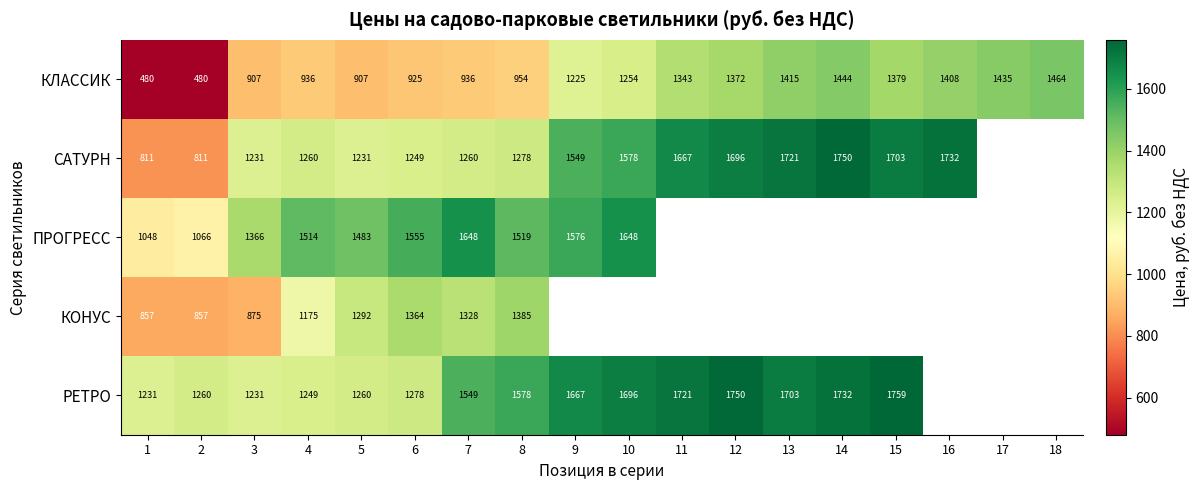

At which category is the sum across all series the highest?

7